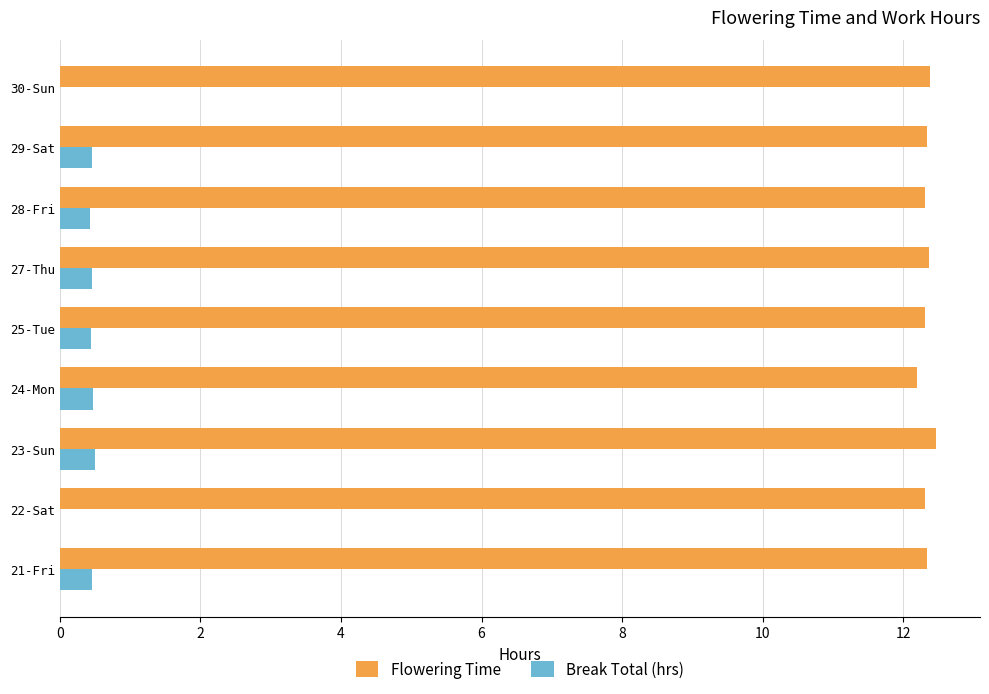

Which series has the largest total across all categories?

Flowering Time